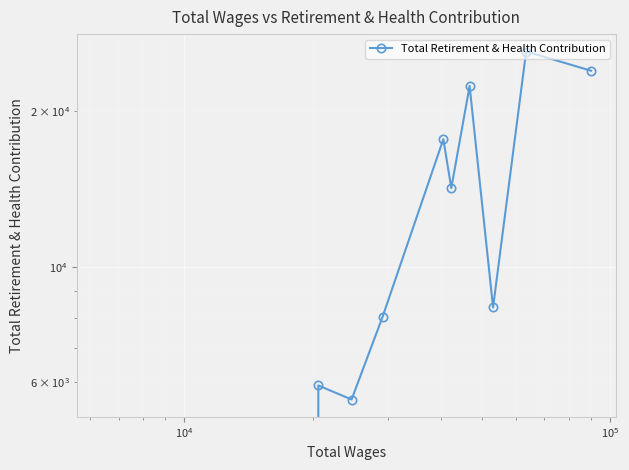

How many values are above zero?

9